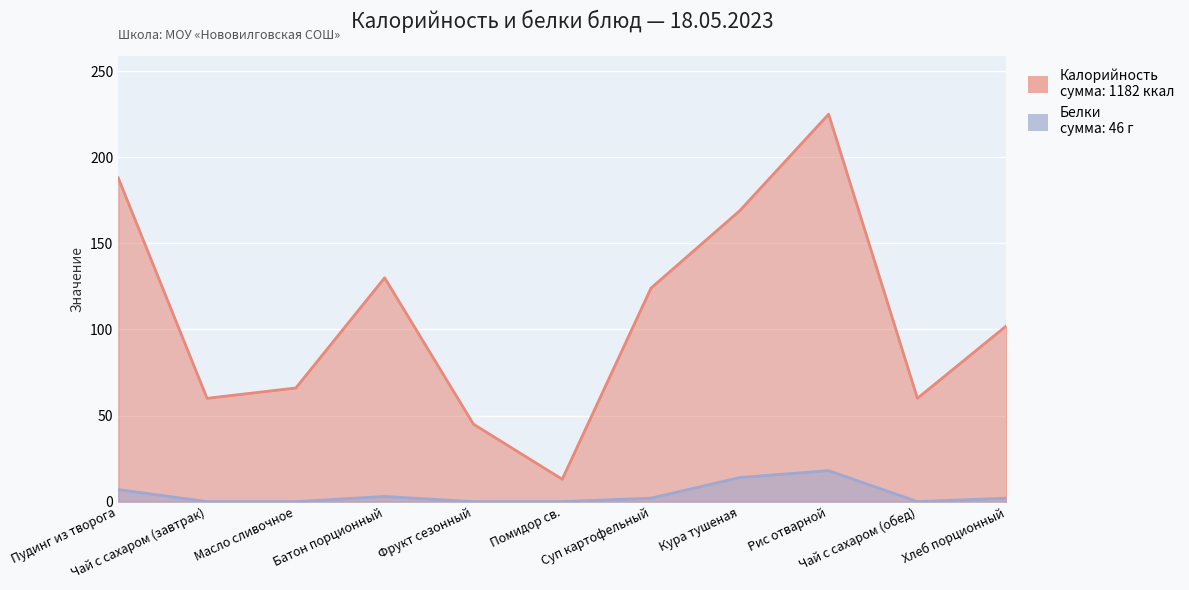

True or false: Калорийность and Белки intersect in this chart.

False